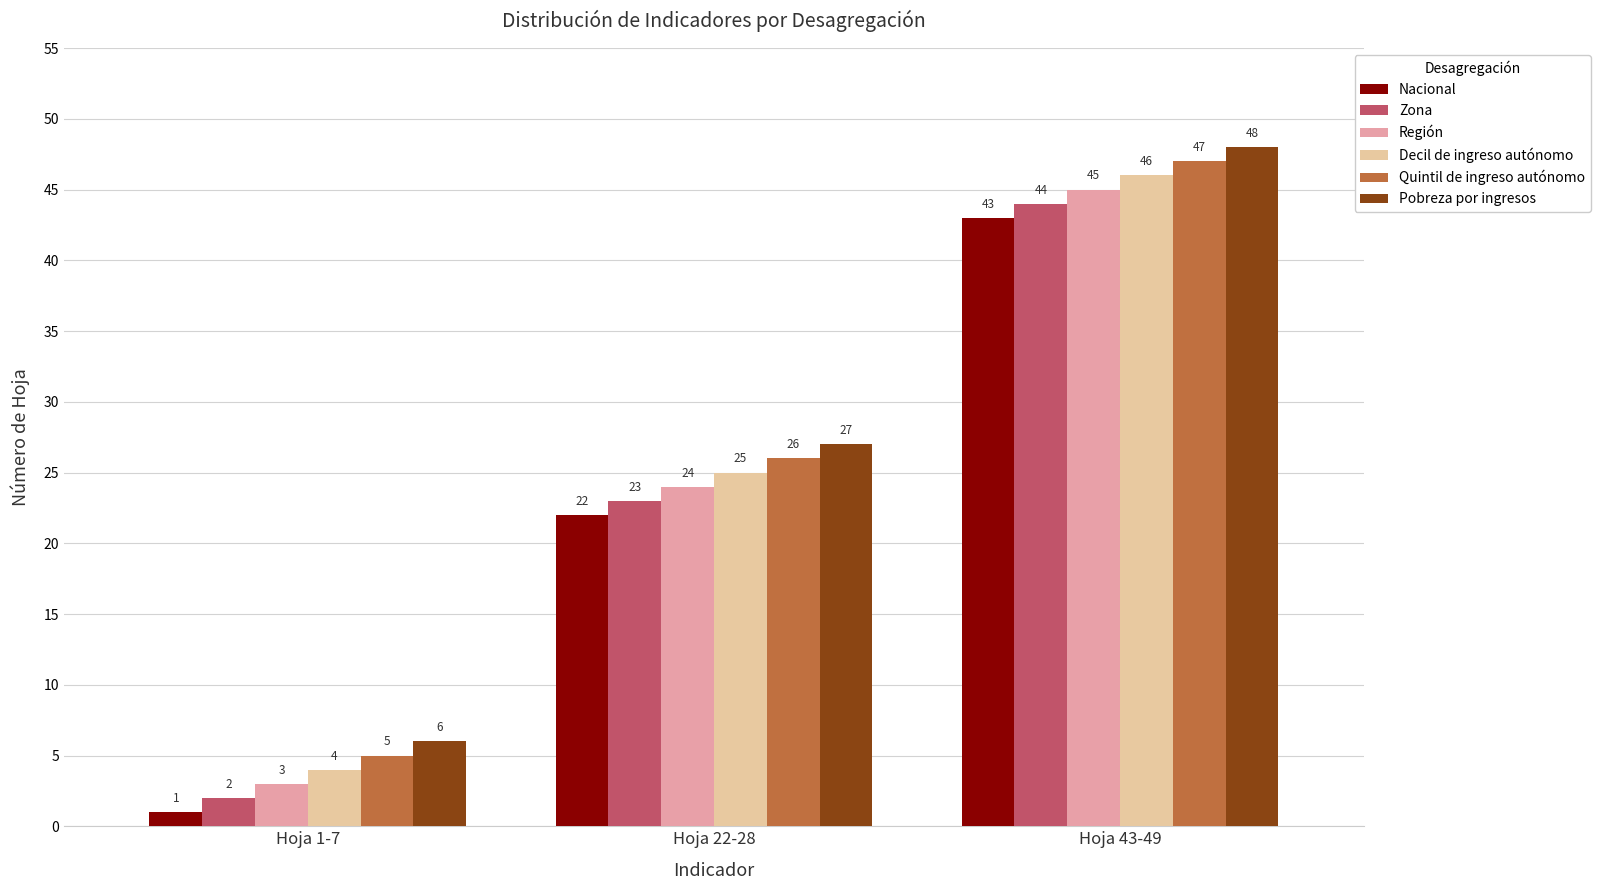

Reading right to left, list all the values displayed in this chart.

Nacional: Hoja 43-49=43	Hoja 22-28=22	Hoja 1-7=1
Zona: Hoja 43-49=44	Hoja 22-28=23	Hoja 1-7=2
Región: Hoja 43-49=45	Hoja 22-28=24	Hoja 1-7=3
Decil de ingreso autónomo: Hoja 43-49=46	Hoja 22-28=25	Hoja 1-7=4
Quintil de ingreso autónomo: Hoja 43-49=47	Hoja 22-28=26	Hoja 1-7=5
Pobreza por ingresos: Hoja 43-49=48	Hoja 22-28=27	Hoja 1-7=6